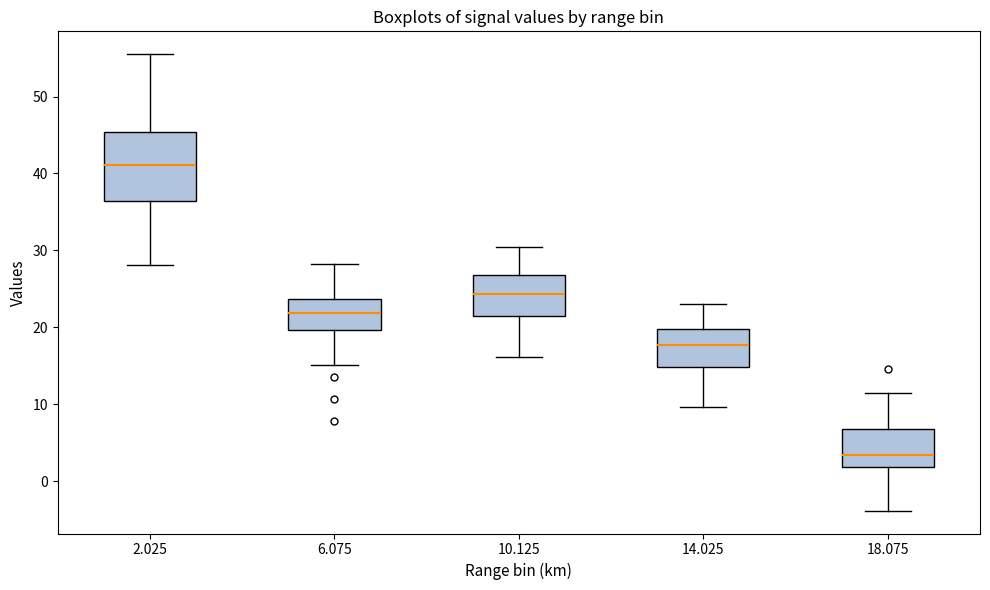

Which box's median line is the lowest?

18.075